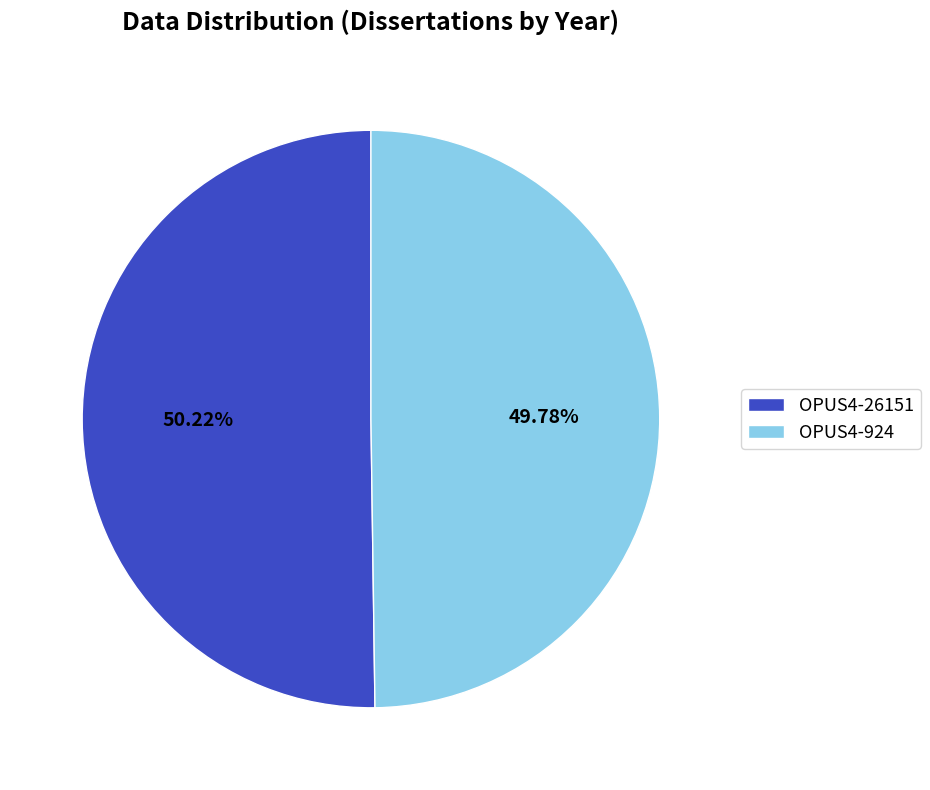

Count the number of slices in the pie.

2